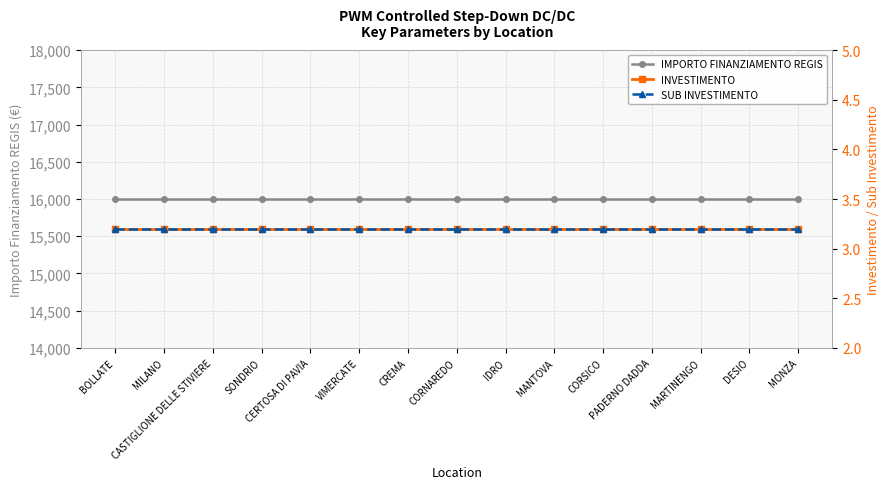

What is the label of the 1st point from the left?

BOLLATE